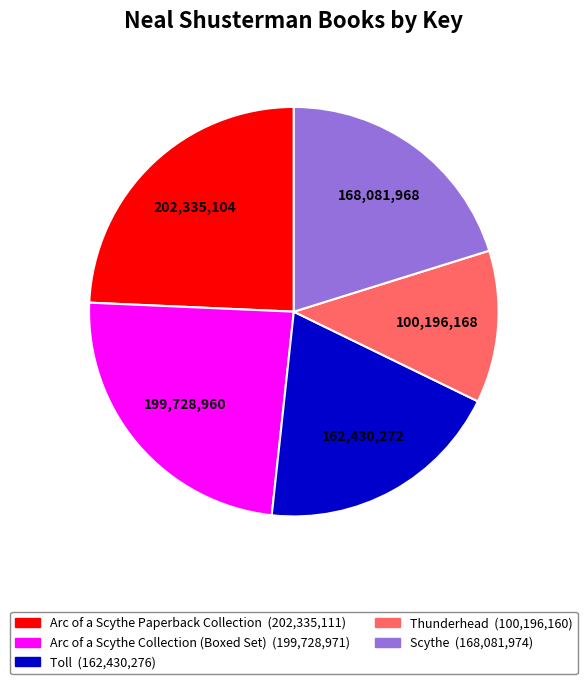

Between Arc of a Scythe Paperback Collection and Toll, which is larger?

Arc of a Scythe Paperback Collection